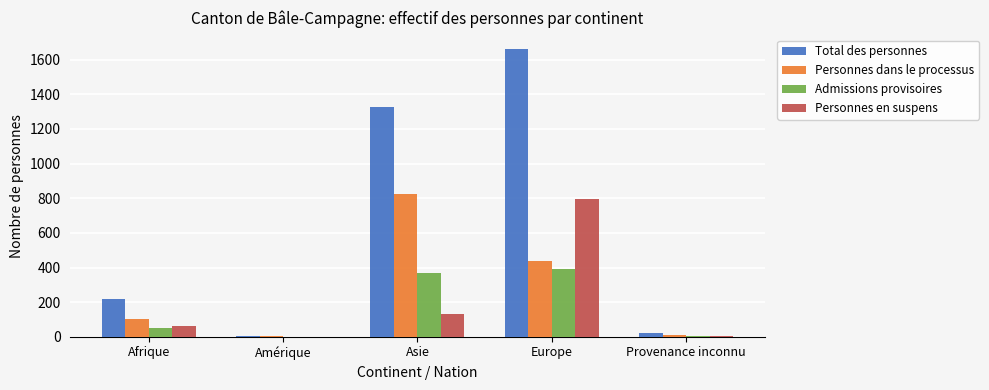

Where is Admissions provisoires nearest to the value 197?

Afrique